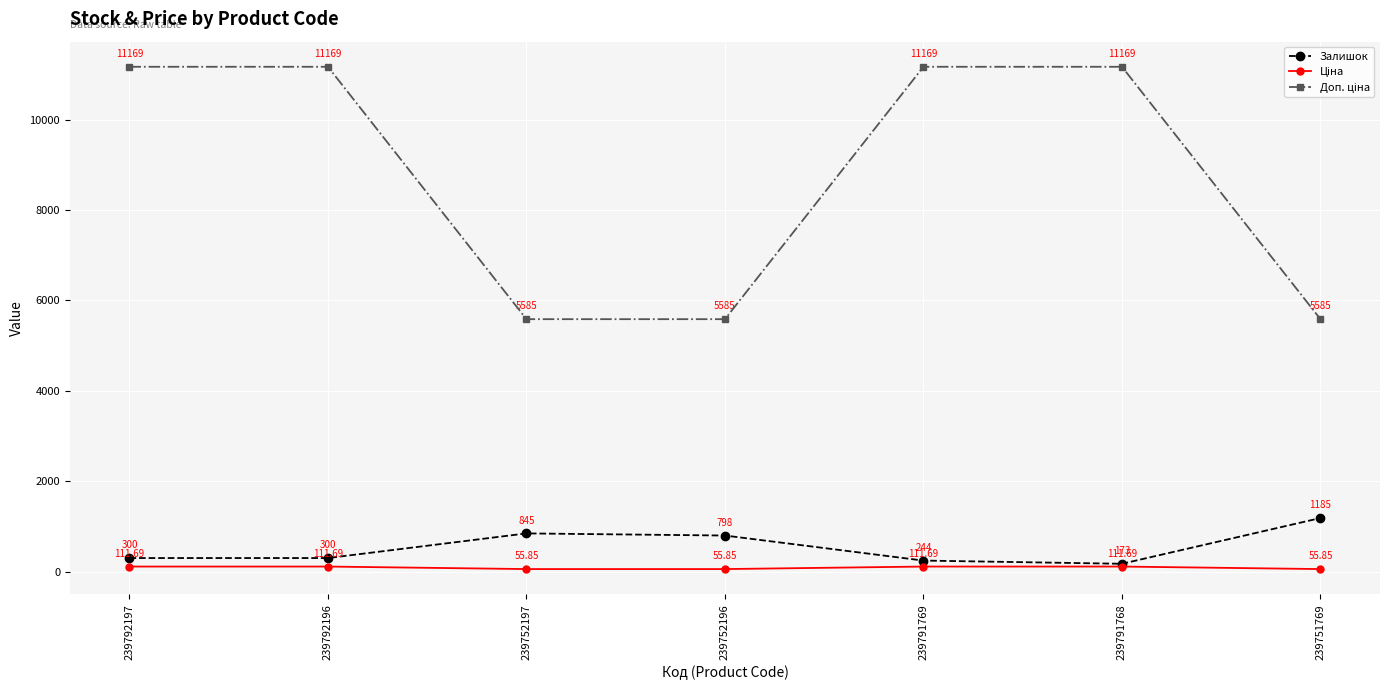

Where is the first local maximum for Залишок?

239752197